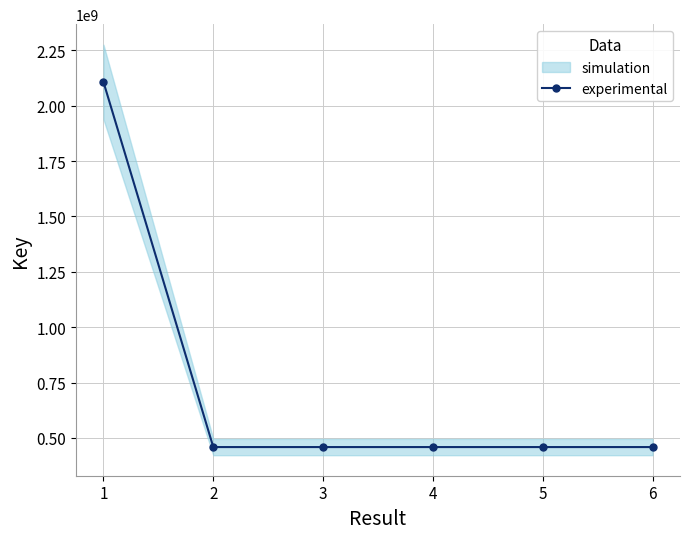

What is the value of the 3rd point from the left?

458776362